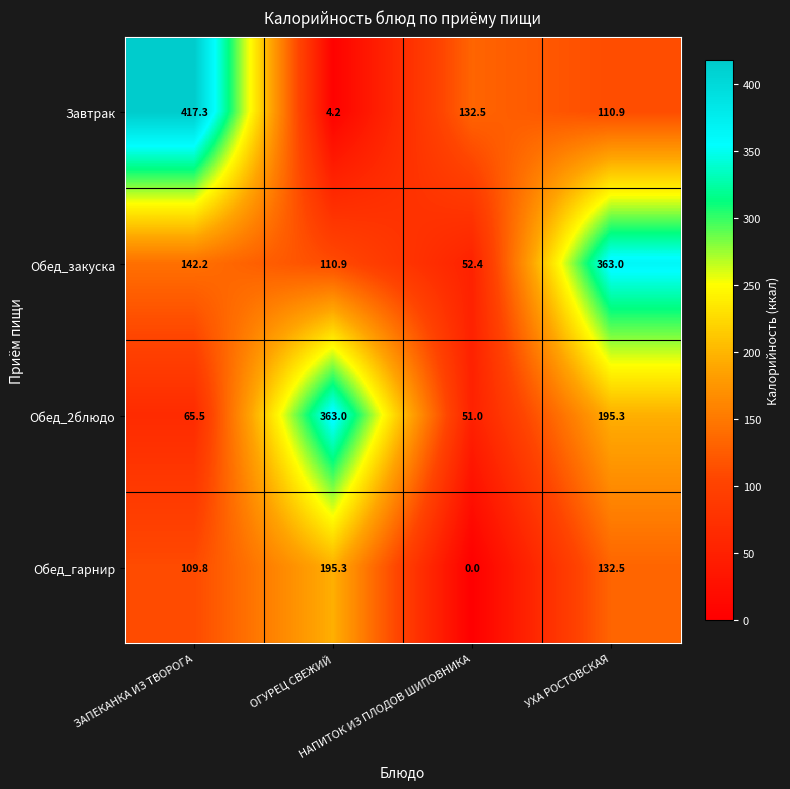

What is the difference between the second highest and second lowest values in the Обед_закуска series?

31.3